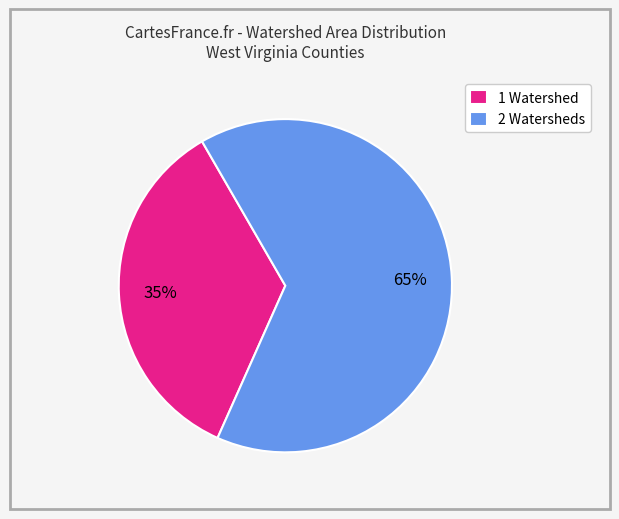

The 2 Watersheds slice represents 75% of the pie. True or false?

False